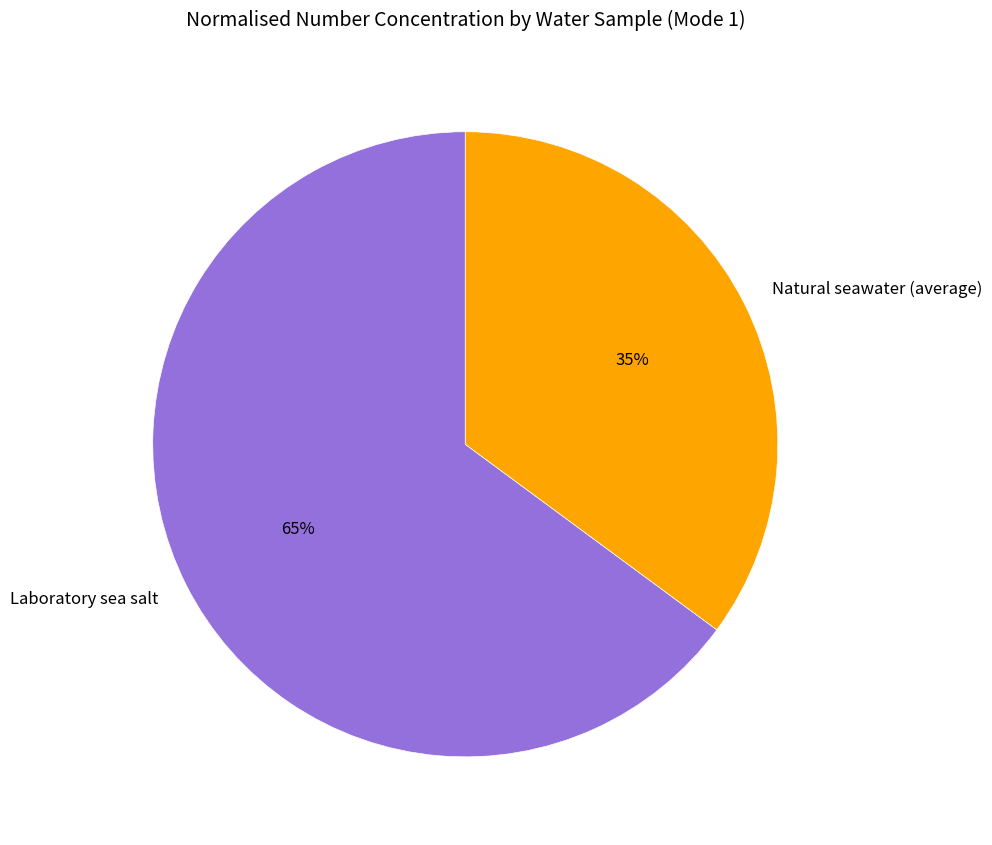

Which category has the biggest portion of the pie?

Laboratory sea salt